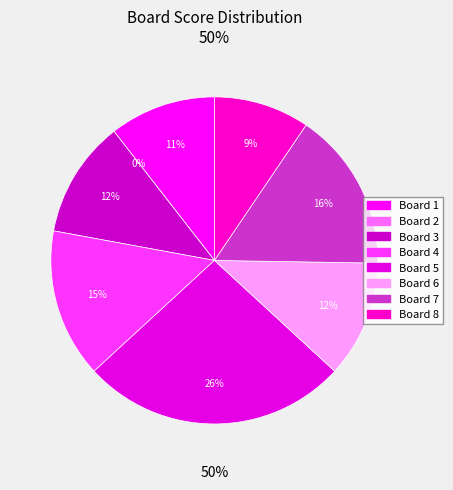

Count the number of slices in the pie.

8